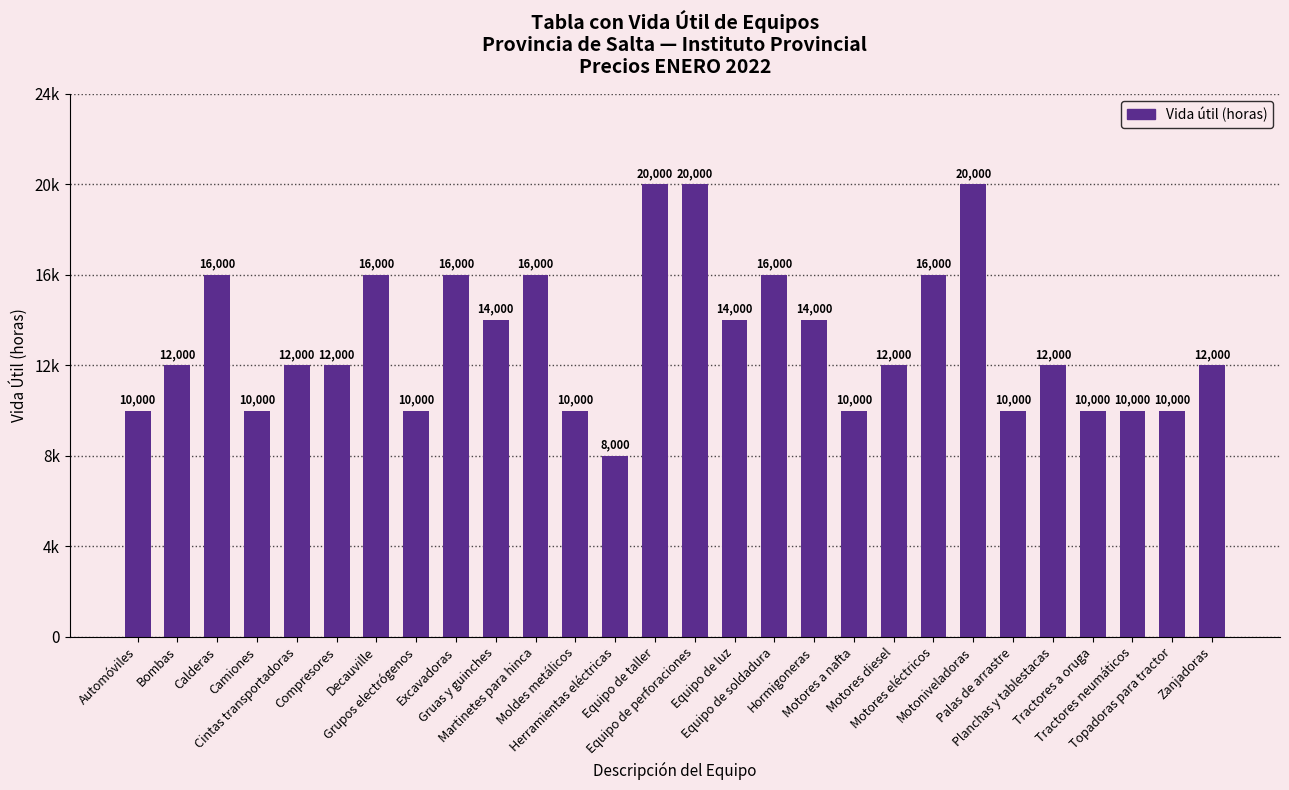

The chart shows a value of 6438 at Grupos electrógenos. True or false?

False